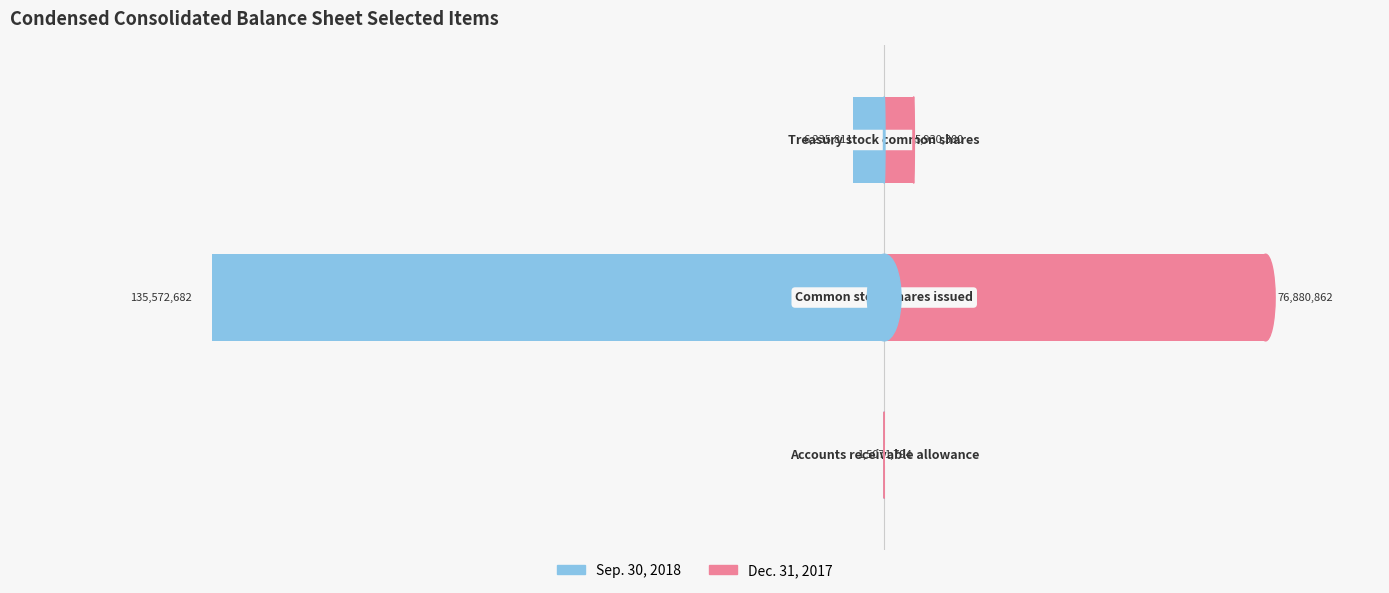

Reading right to left, transcribe all the data shown in this chart.

Sep. 30, 2018: 2=-6235811	1=-135572682	0=-1507
Dec. 31, 2017: 2=5930380	1=76880862	0=1794